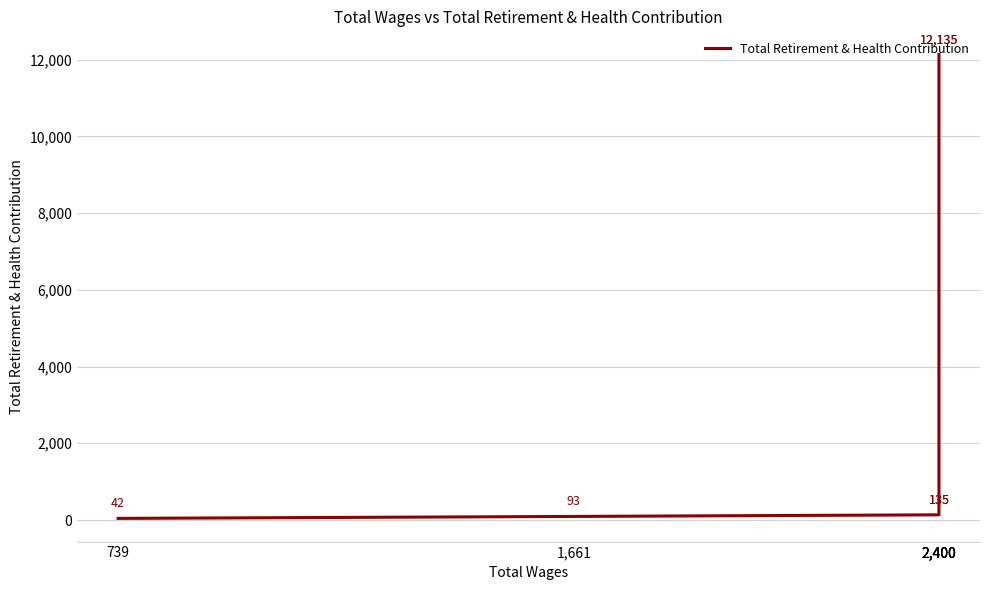

Between 2,400 and 2,400, which is larger?

2,400